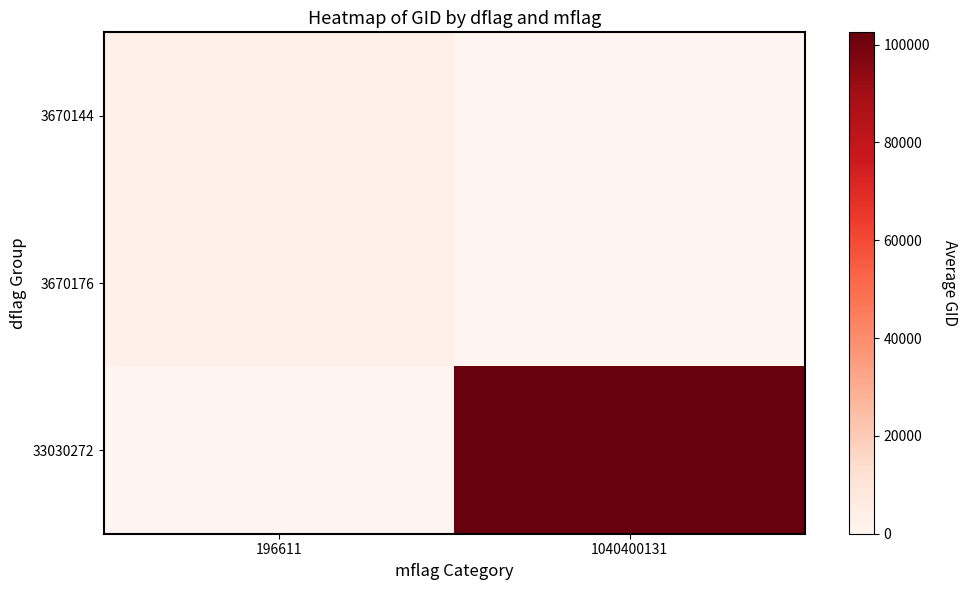

Which has a higher value, 196611 or 1040400131?

196611